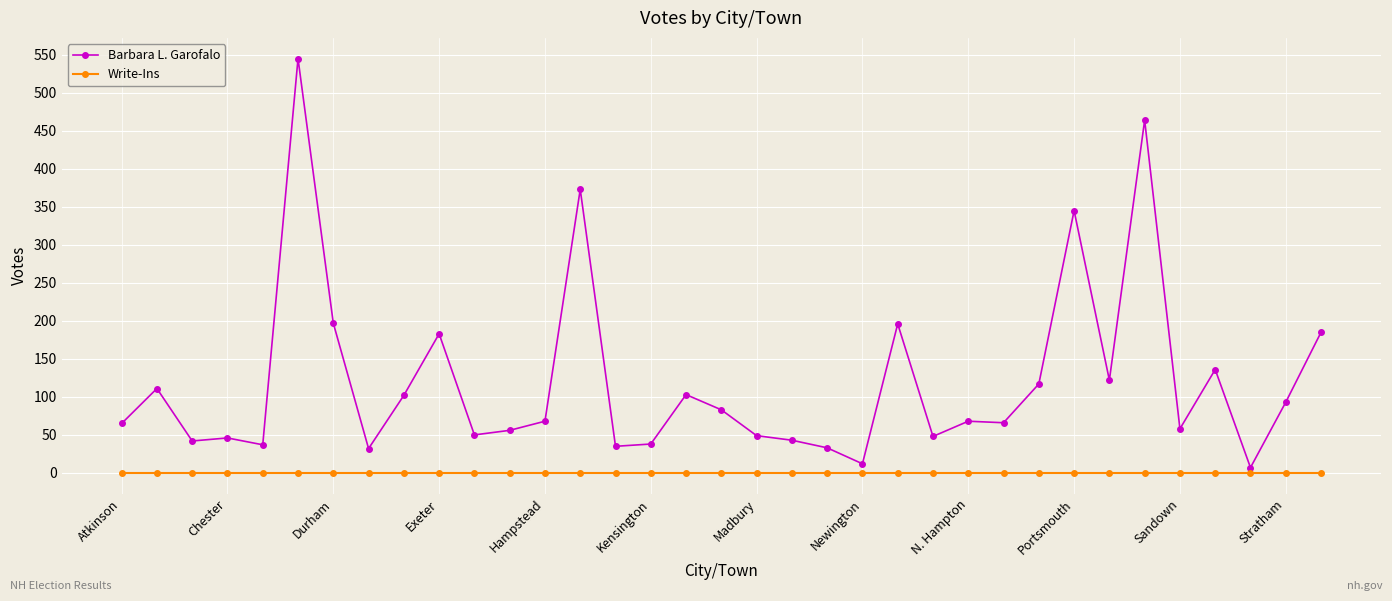

What are all the series names shown in the legend?

Barbara L. Garofalo, Write-Ins